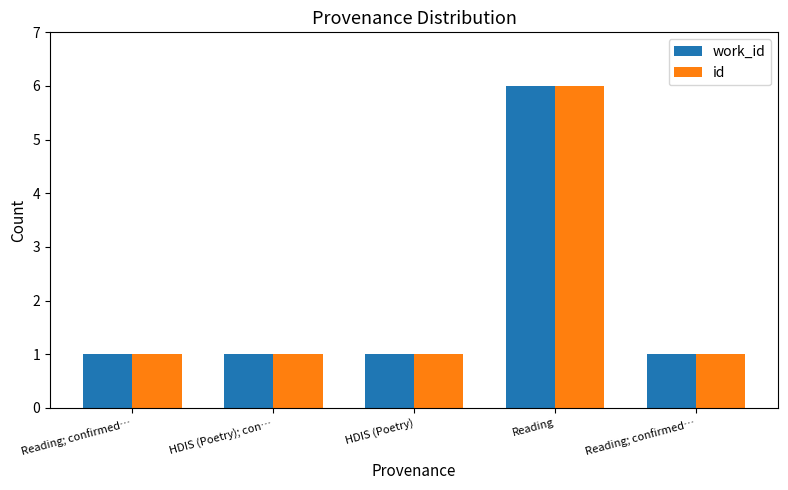

How many bars are there in total?

10